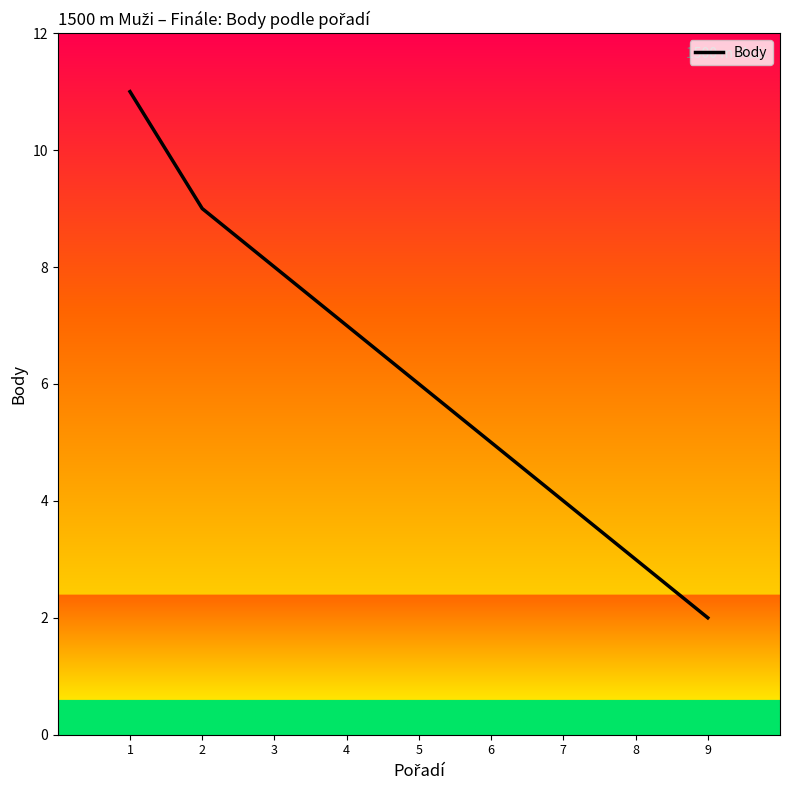

What is the smallest value displayed?

2